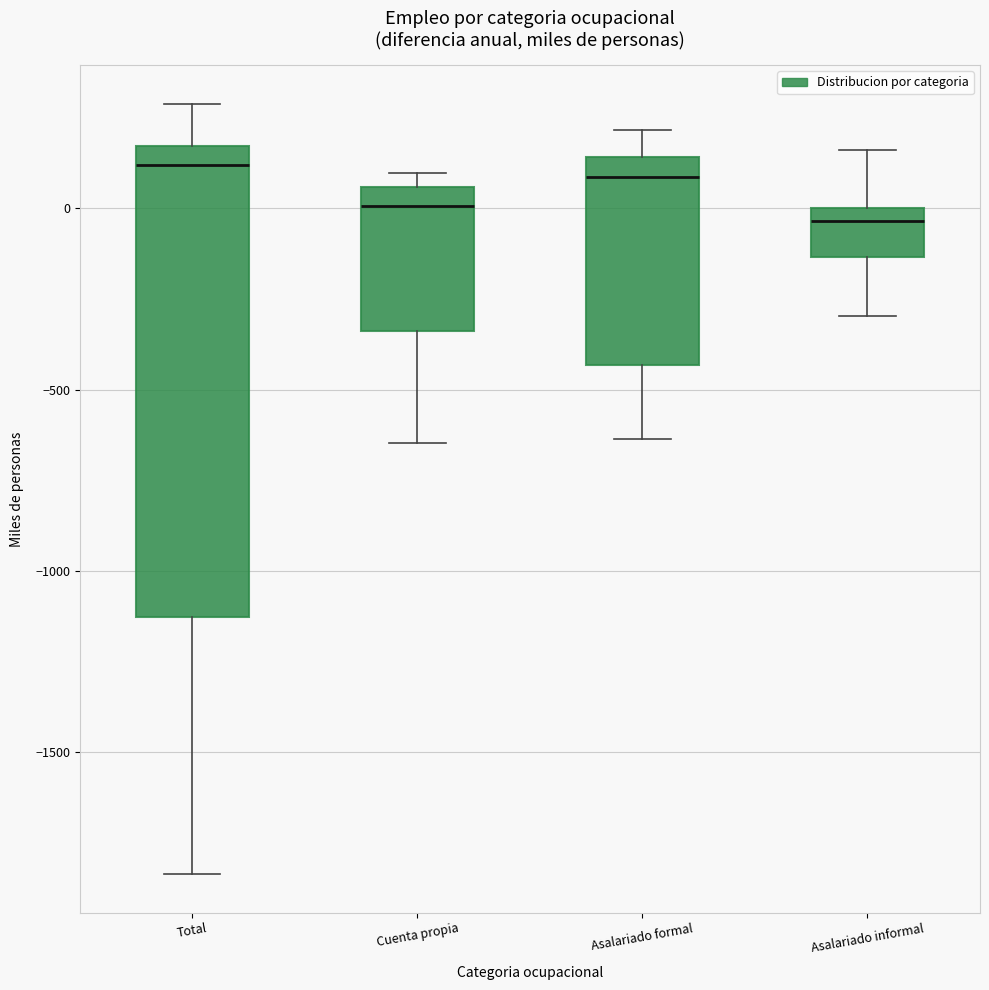

Reading left to right, transcribe this box plot: for each box, give where its median line is, the range the box spans, and where its two whiskers end, as read against the y-axis. The values are not printed on the chart, so give them approximately, as read against the axis.

Total: median 100, box -1150 to 150, whiskers -1850 to 300
Cuenta propia: median 0, box -350 to 50, whiskers -650 to 100
Asalariado formal: median 100, box -450 to 150, whiskers -650 to 200
Asalariado informal: median -50, box -150 to 0, whiskers -300 to 150